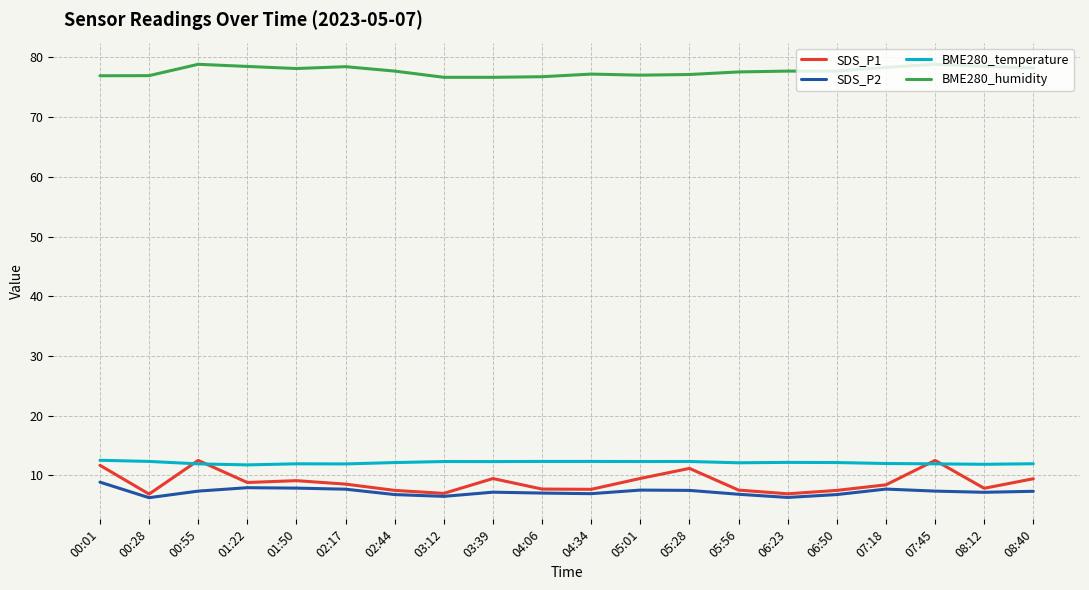

How many distinct data groups are displayed?

4